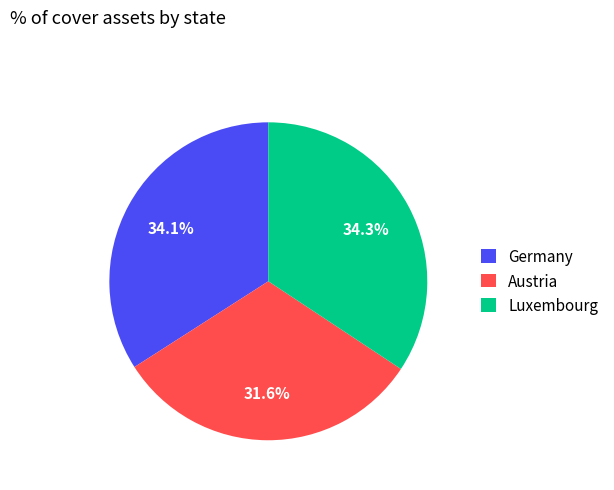

Count the number of slices in the pie.

3